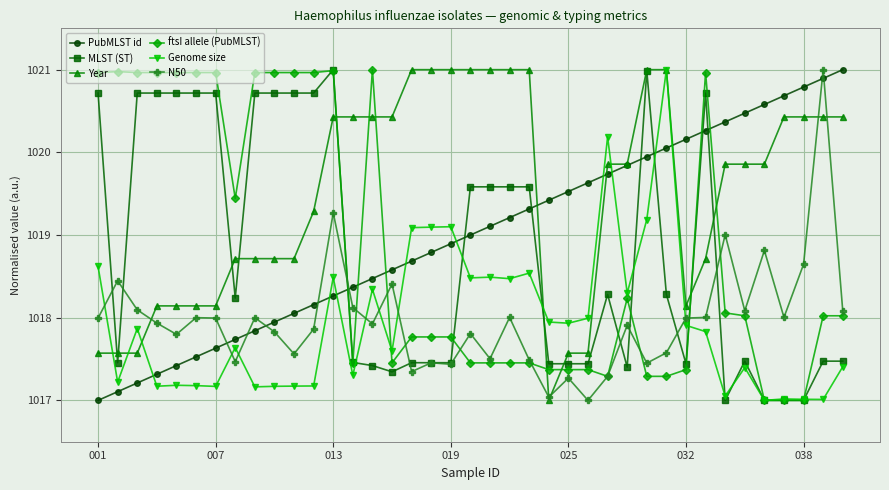

How many times do ftsI allele (PubMLST) and Year cross each other?

7